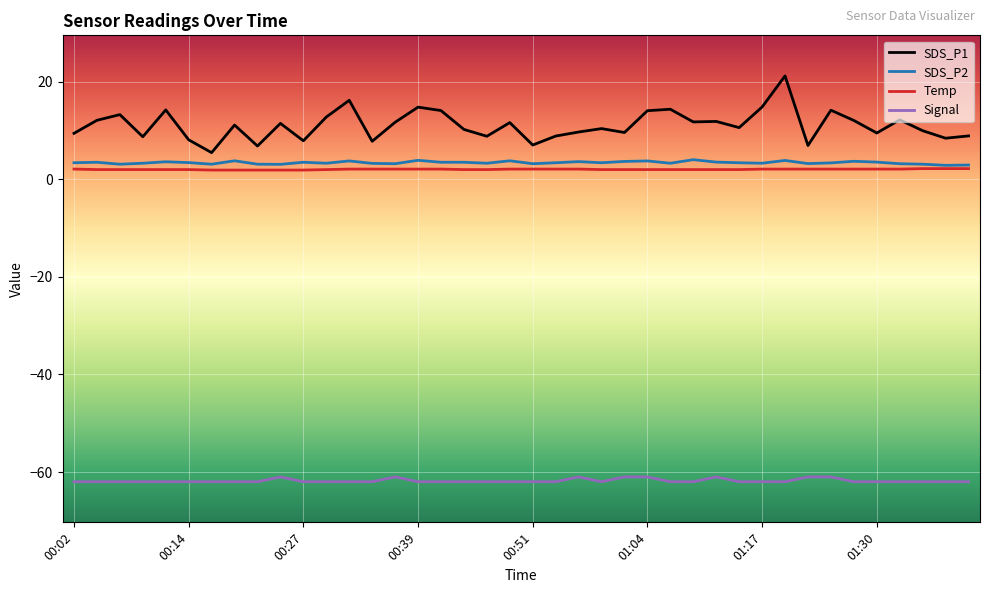

Which series has the largest range (max minus min)?

SDS_P1